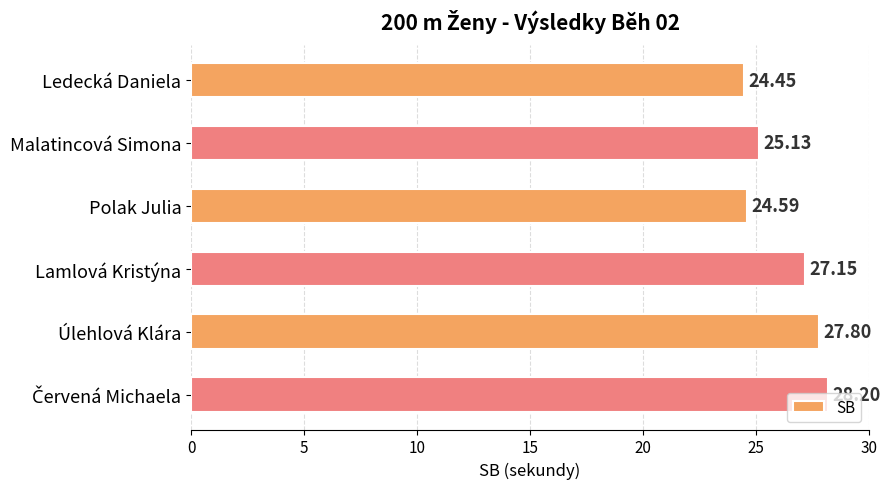

At which label is the value closest to 26?

Malatincová Simona